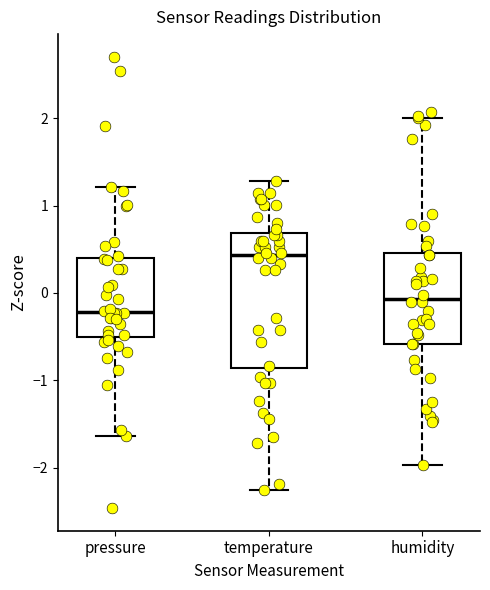

Where does the upper whisker of the box for pressure end on the y-axis? The values are not printed on the chart, so give them approximately, as read against the axis.

1.2